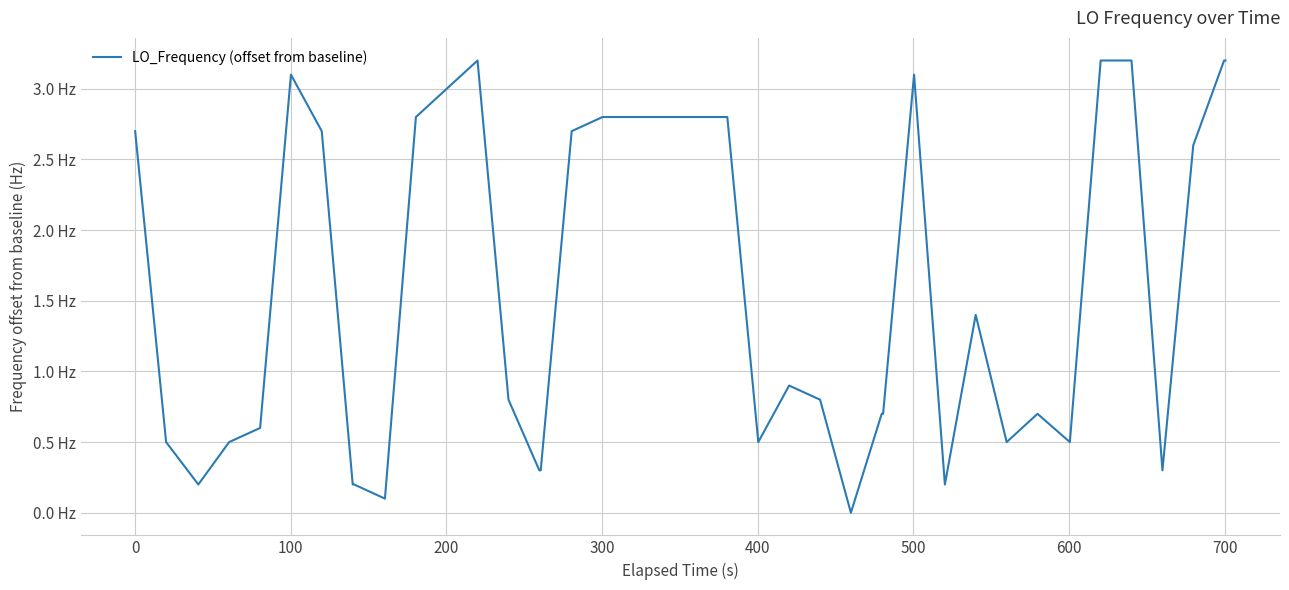

Reading left to right, list all the values displayed in this chart.

2.7	0.5	0.2	0.5	0.6	3.1	2.7	0.2	0.2	0.1	2.8	3.0	3.2	0.8	0.3	0.3	2.7	2.8	2.8	2.8	2.8	2.8	0.5	0.9	0.8	0.0	0.7	0.7	3.1	0.2	1.4	0.5	0.7	0.5	3.2	3.2	0.3	2.6	3.2	3.2